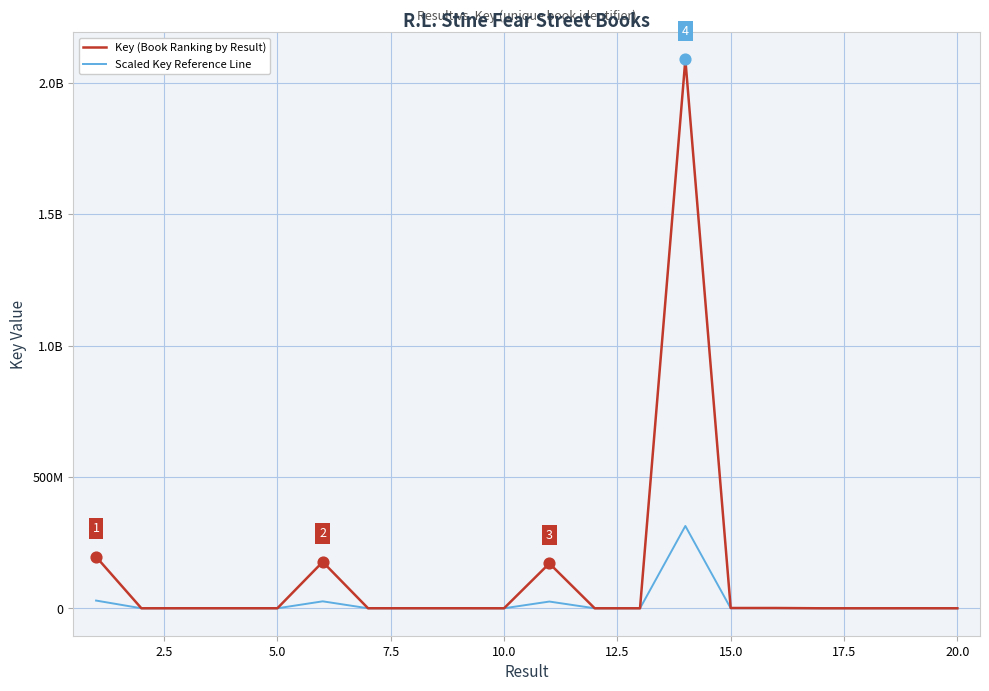

What are all the series names shown in the legend?

Key (Book Ranking by Result), Scaled Key Reference Line